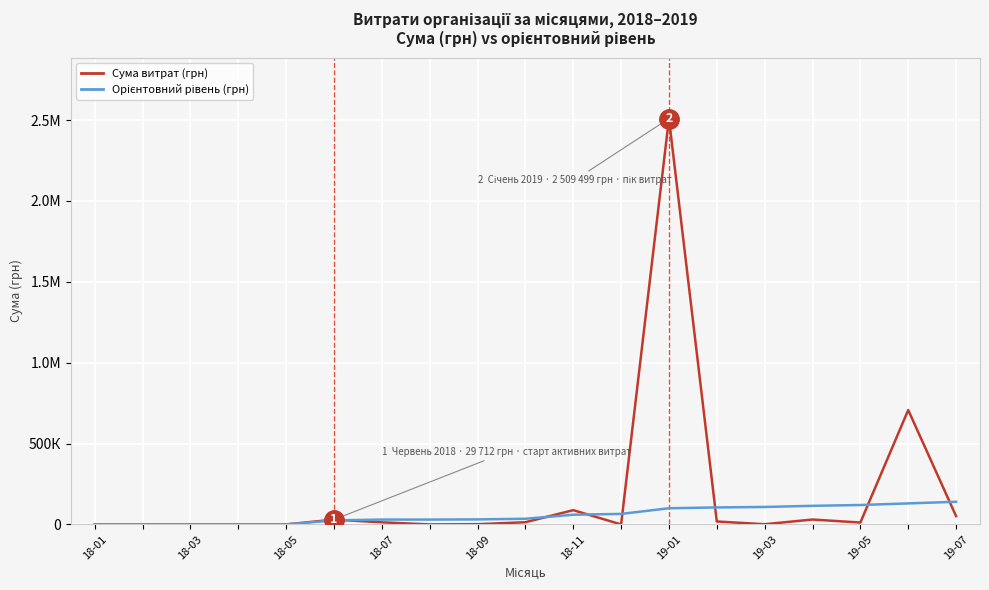

What is the difference between the second highest and second lowest values in the Орієнтовний рівень (грн) series?

130000.0